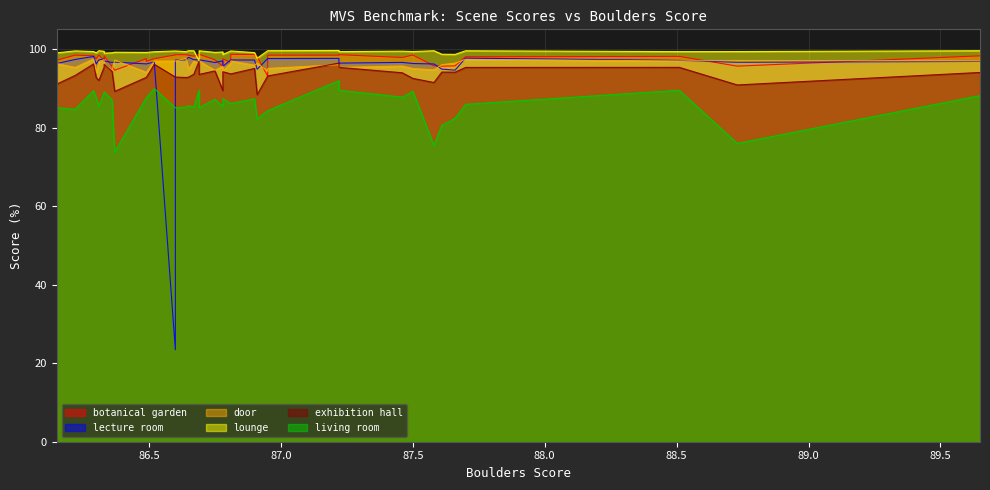

Does the chart display data point markers on the line(s)?

No